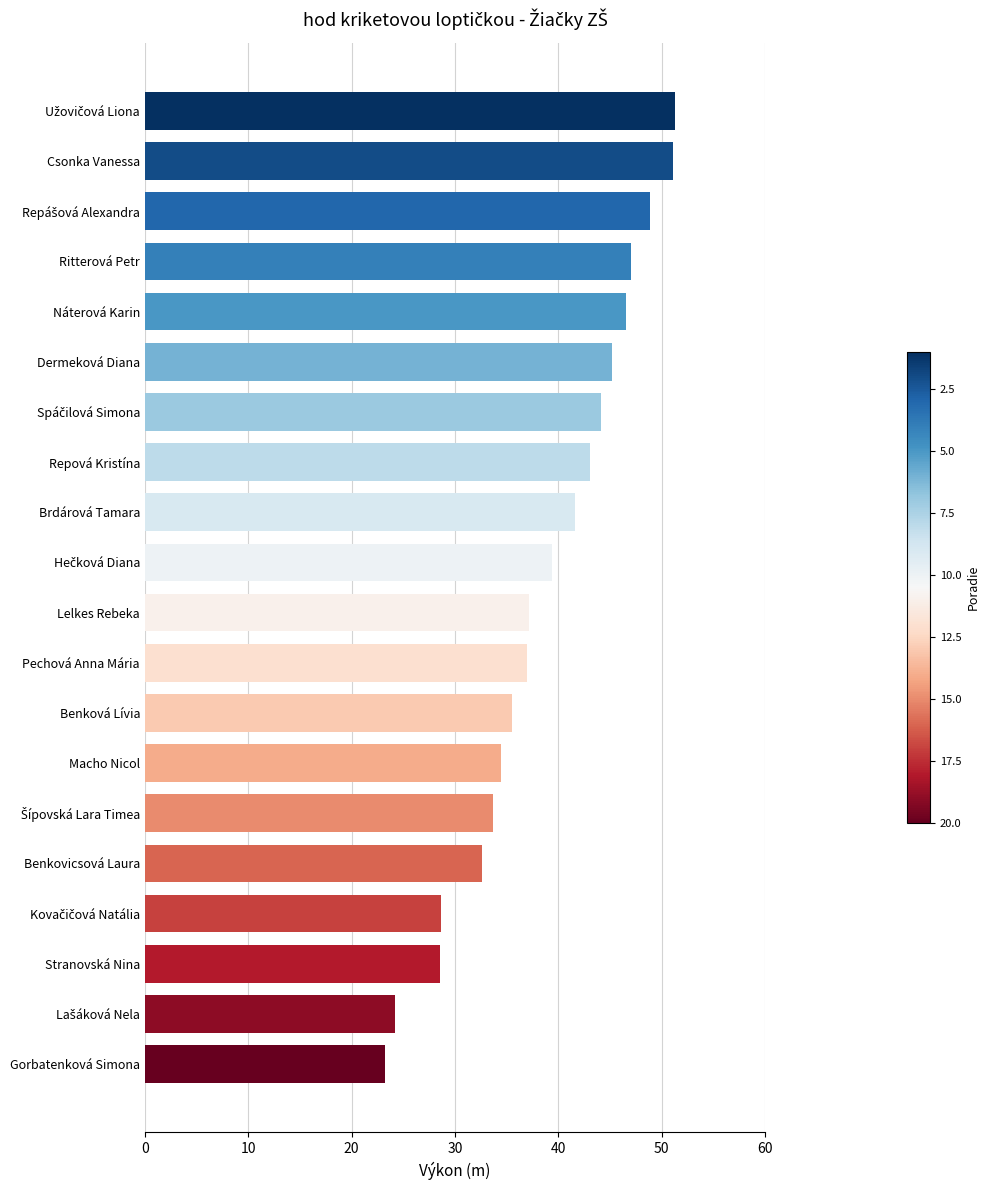

What is the approximate value at Stranovská Nina?

28.5